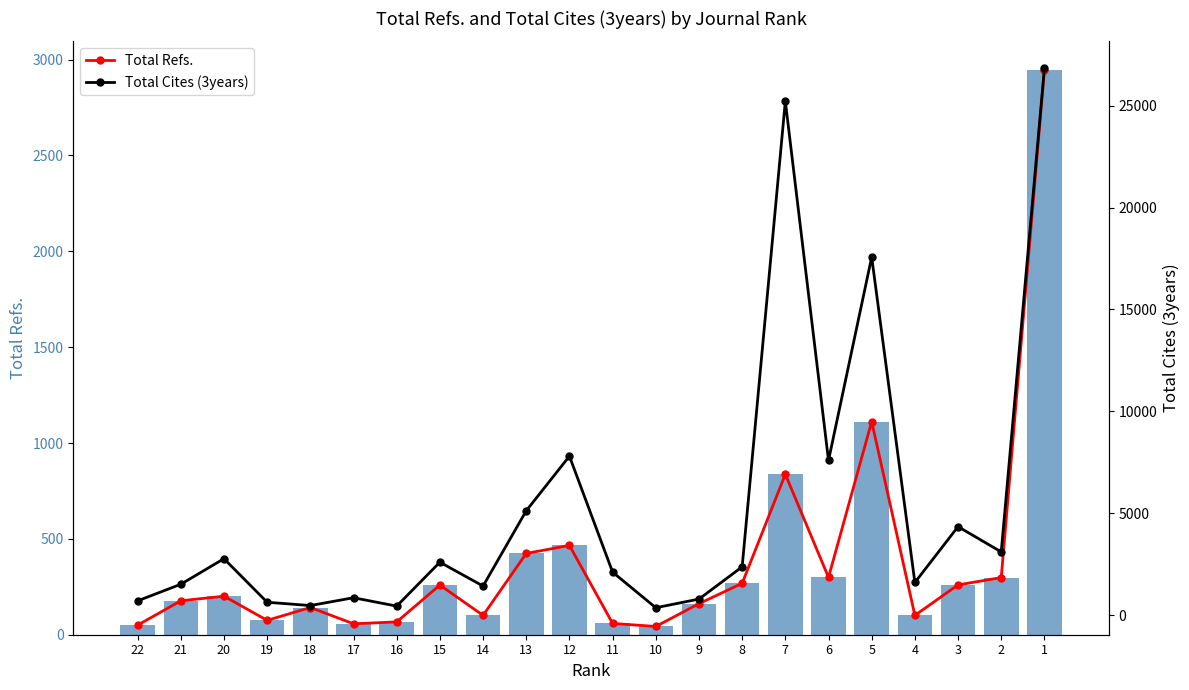

What are all the series names shown in the legend?

Total Refs., Total Cites (3years)